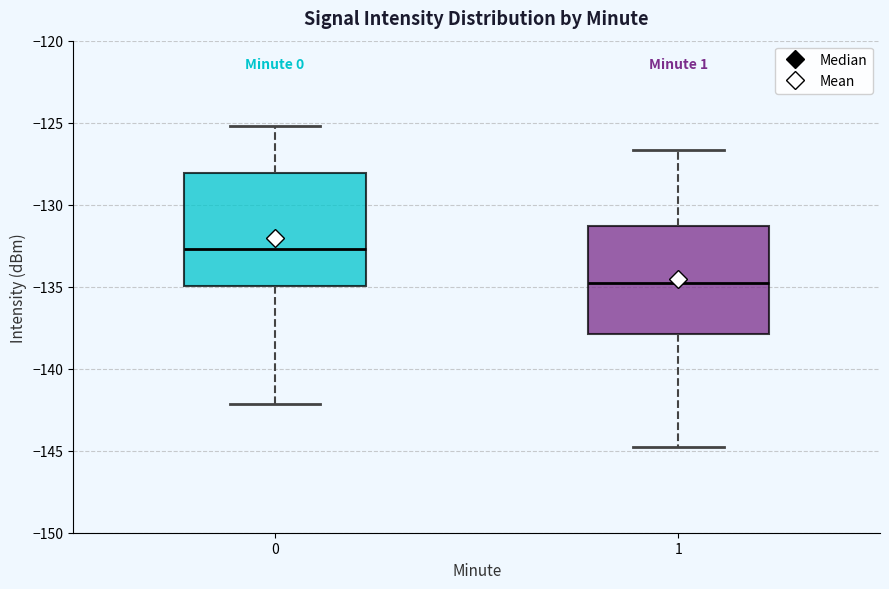

Reading left to right, read every box against the y-axis: the position of its median line, the range the box covers, and the ends of its whiskers. The values are not printed on the chart, so give them approximately, as read against the axis.

0: median -132.5, box -135.0 to -128.0, whiskers -142.0 to -125.0
1: median -135.0, box -138.0 to -131.5, whiskers -145.0 to -126.5